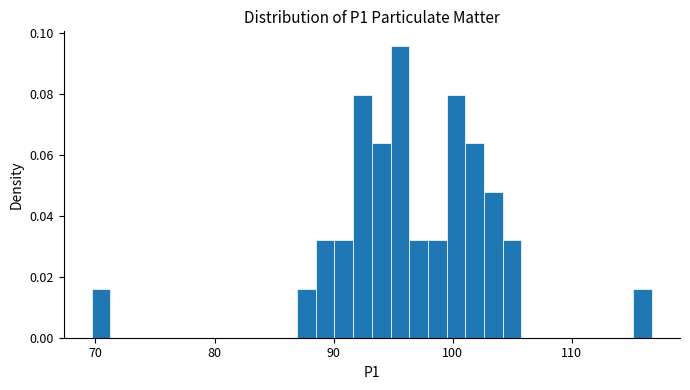

Read against the x-axis, roughly where is the centre of the tallest bar?

96